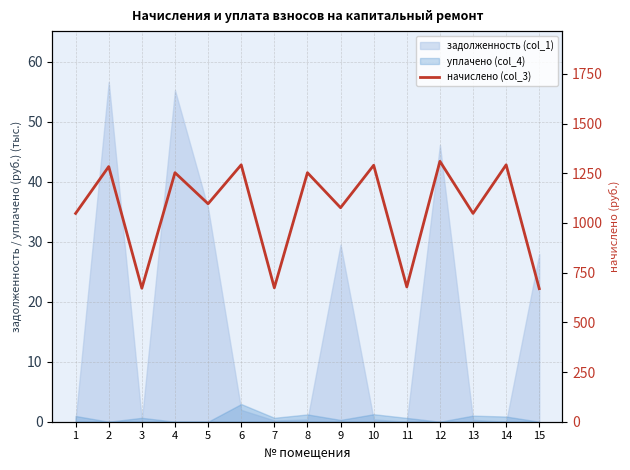

Reading left to right, transcribe all the data shown in this chart.

1048.1	1283.8	671.6	1253.0	1096.6	1292.6	673.8	1253.0	1076.8	1290.4	678.2	1310.2	1048.1	1292.6	669.4